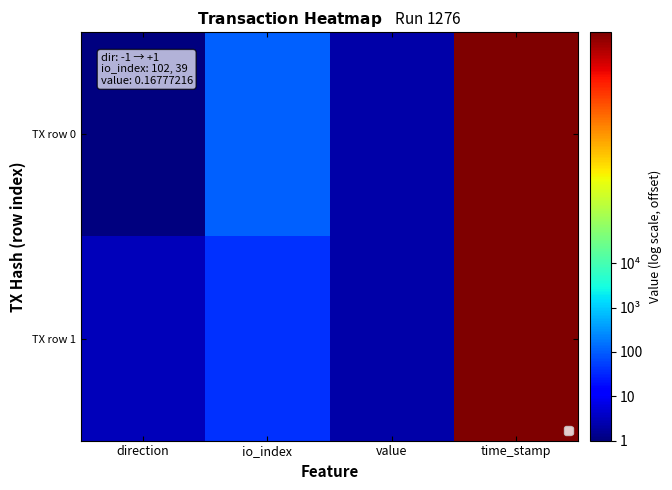

List the series in order of their peak value, highest first.

TX row 0, TX row 1